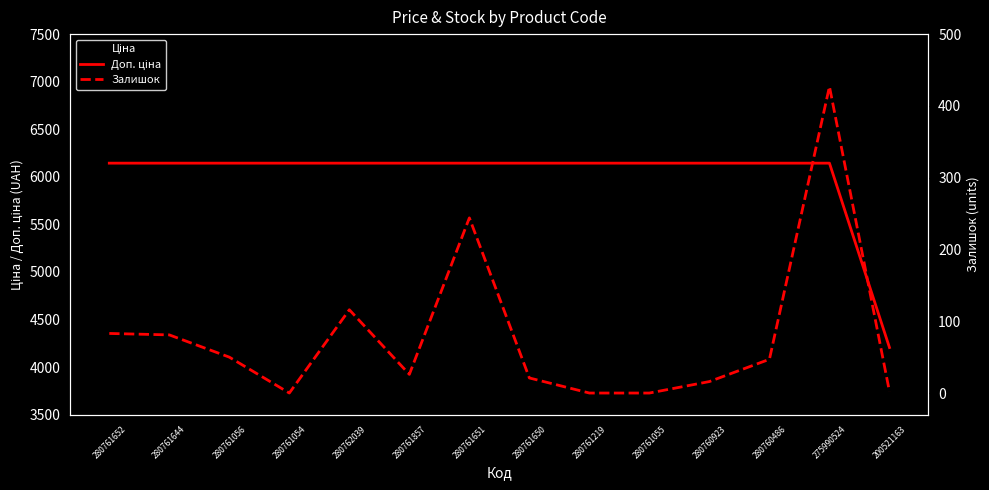

What is the difference between the maximum and minimum values in the Доп. ціна series?

1938.2